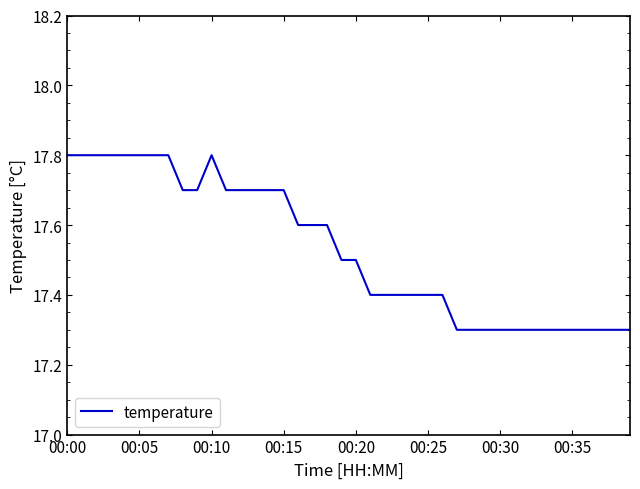

What is the difference between the maximum and minimum values?

0.5